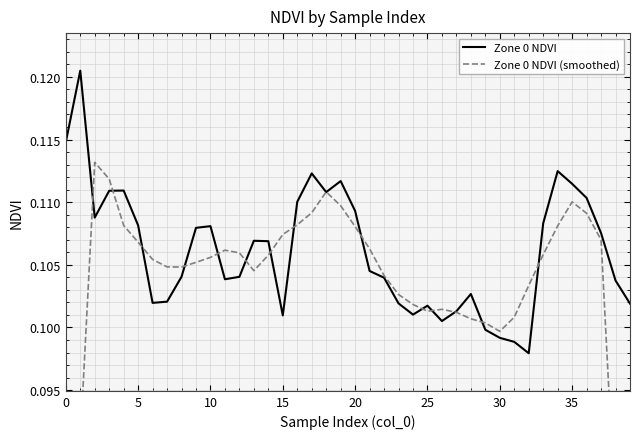

Reading right to left, list all the values displayed in this chart.

Zone 0 NDVI: 0.1	0.1	0.1	0.1	0.1	0.1	0.1	0.1	0.1	0.1	0.1	0.1	0.1	0.1	0.1	0.1	0.1	0.1	0.1	0.1	0.1	0.1	0.1	0.1	0.1	0.1	0.1	0.1	0.1	0.1	0.1	0.1	0.1	0.1	0.1	0.1	0.1	0.1	0.1	0.1
Zone 0 NDVI (smoothed): 0.1	0.1	0.1	0.1	0.1	0.1	0.1	0.1	0.1	0.1	0.1	0.1	0.1	0.1	0.1	0.1	0.1	0.1	0.1	0.1	0.1	0.1	0.1	0.1	0.1	0.1	0.1	0.1	0.1	0.1	0.1	0.1	0.1	0.1	0.1	0.1	0.1	0.1	0.1	0.1